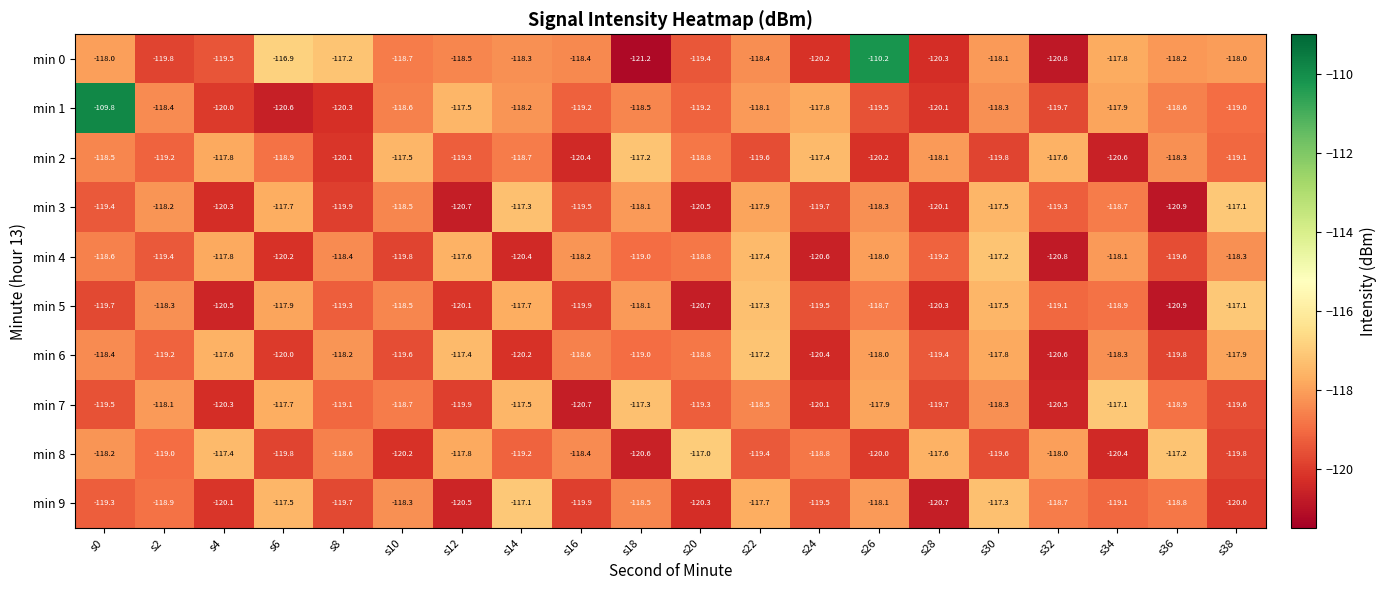

True or false: min 0 has a value of -118.4 at s22.

True